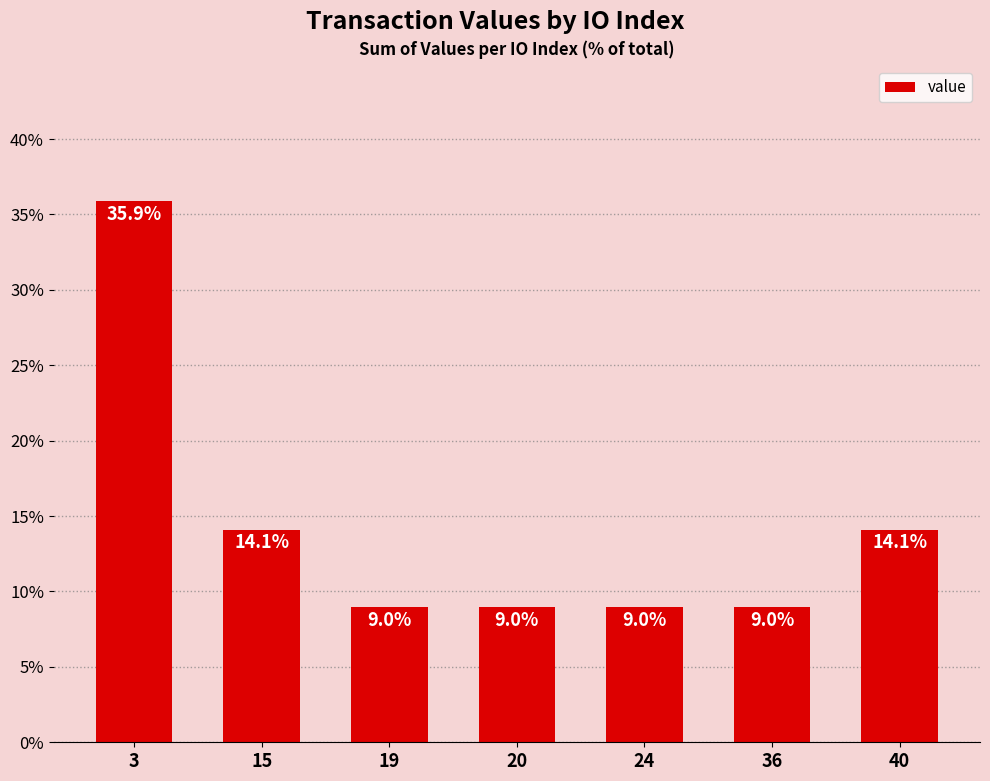

The chart shows a value of 9.3 at 40. True or false?

False